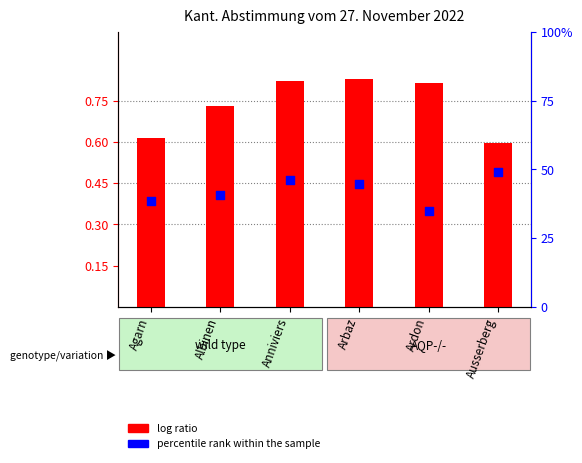

What are all the series names shown in the legend?

log ratio, percentile rank within the sample